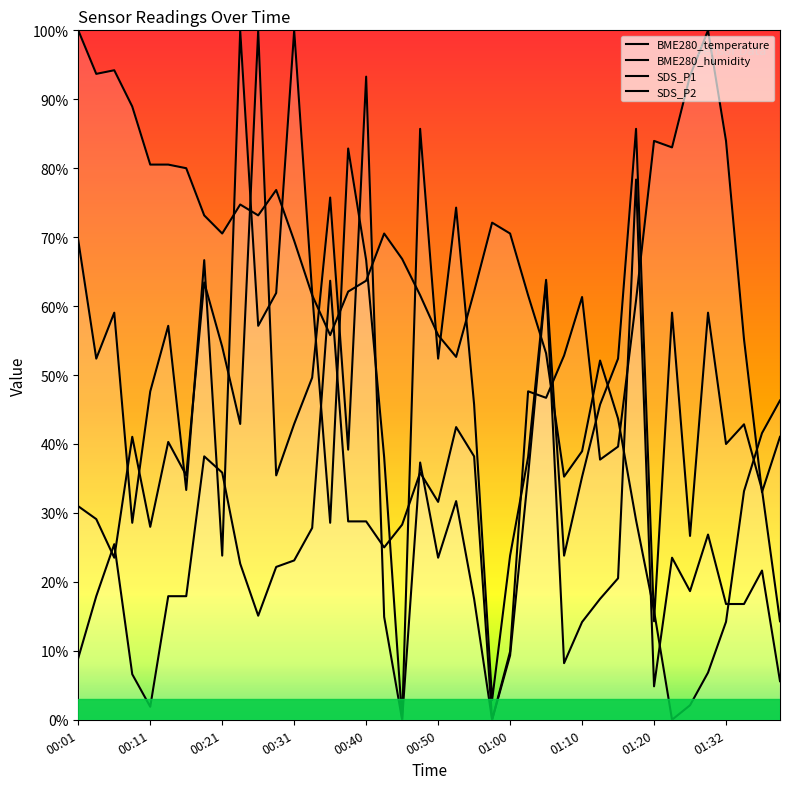

Which category has the highest value in the BME280_temperature series?

00:01